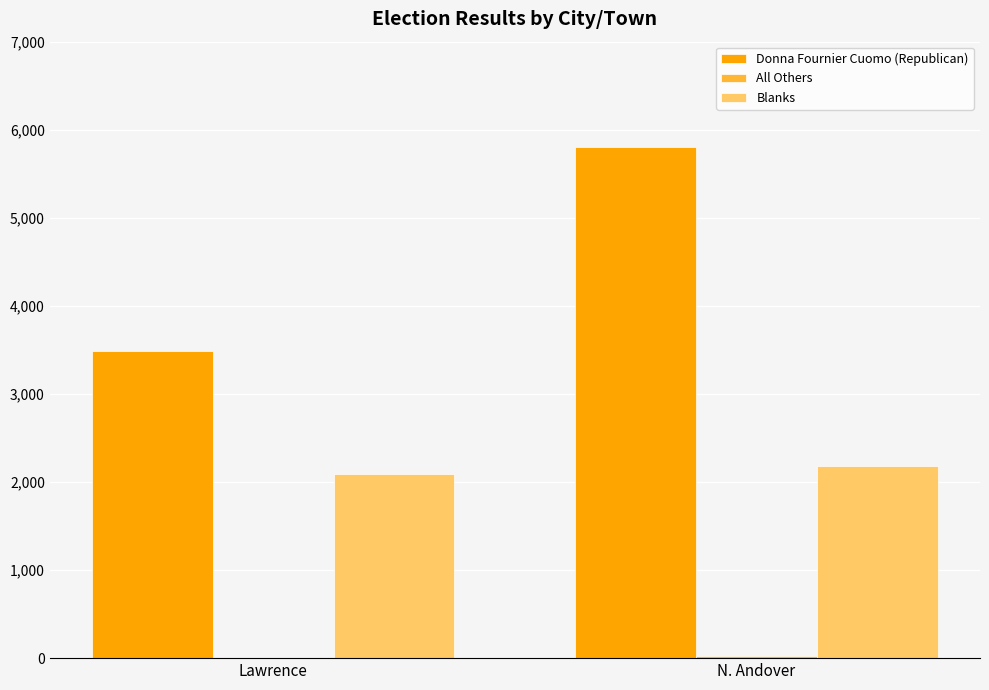

How many groups of bars are there?

2